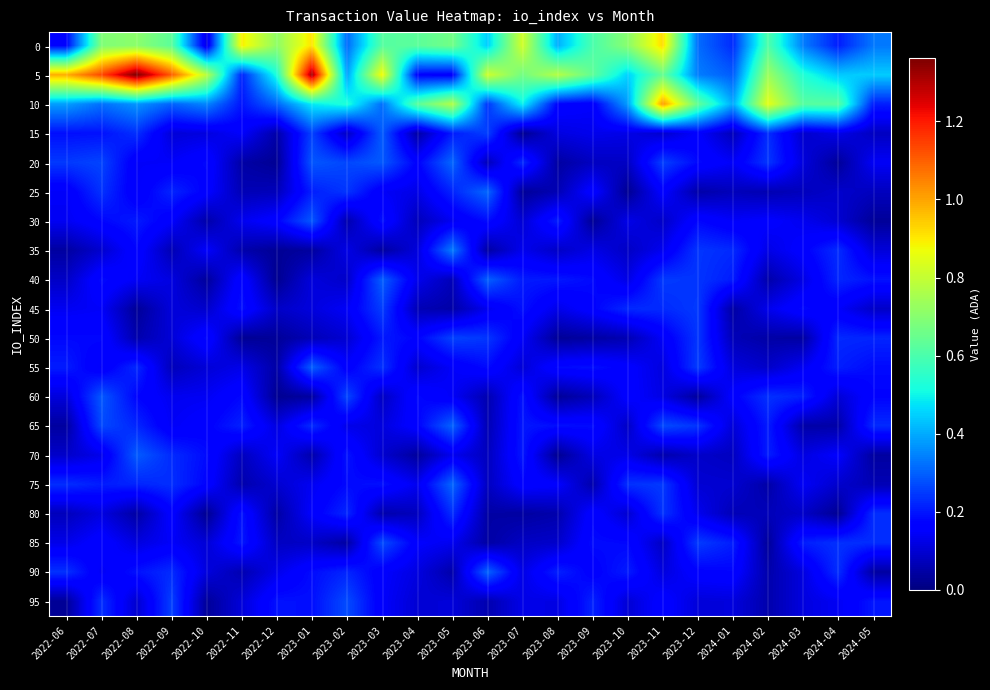

Which has a higher value, 2024-03 or 2023-01?

2023-01